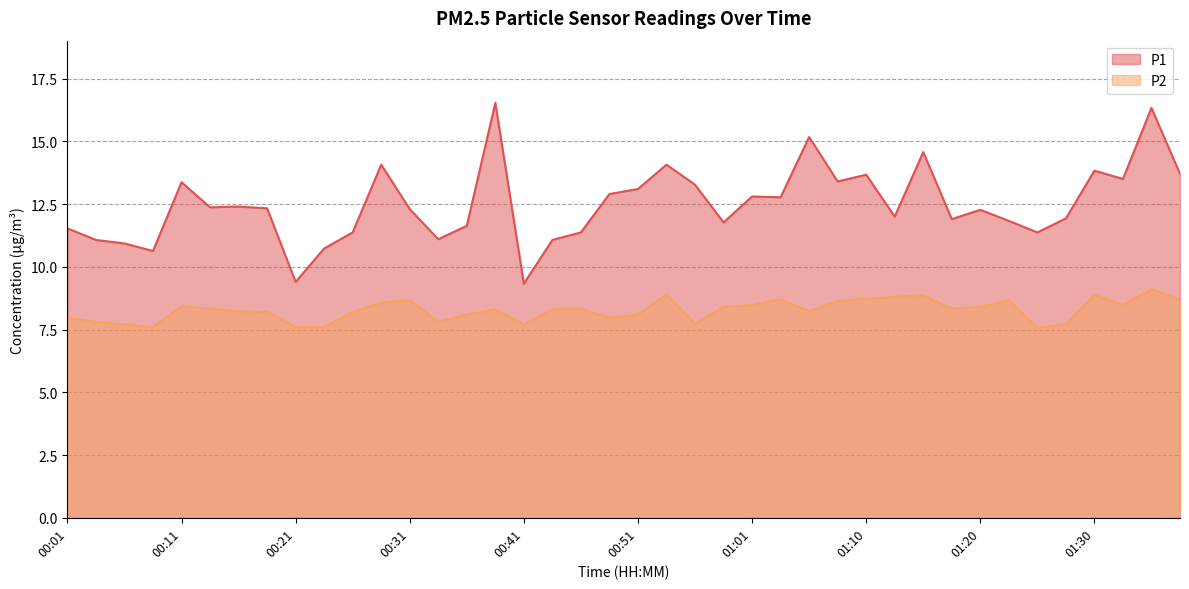

The value of P2 at 00:58 is 5.5. True or false?

False